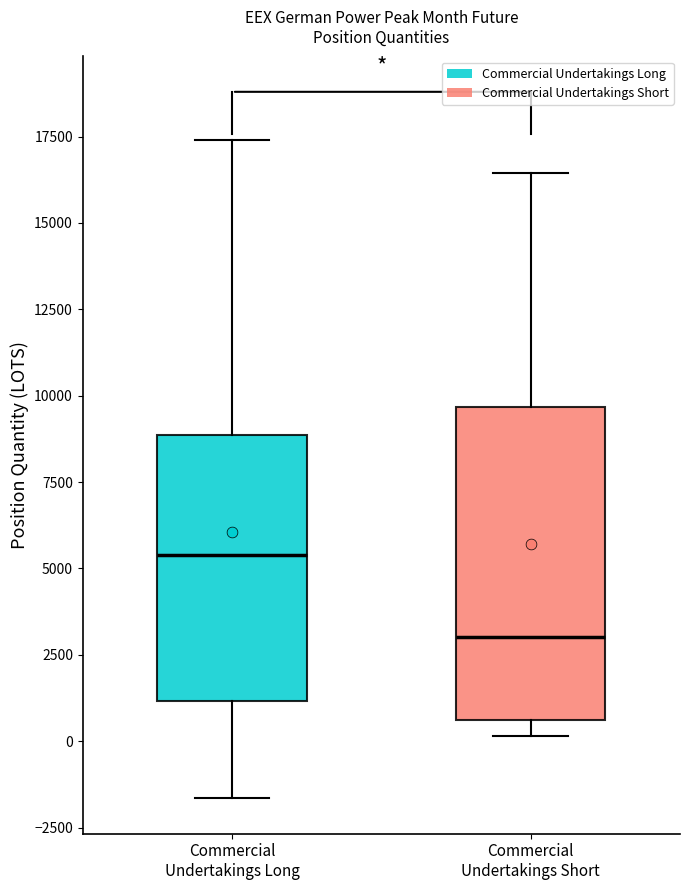

Which box has the highest median line?

Commercial Undertakings Long